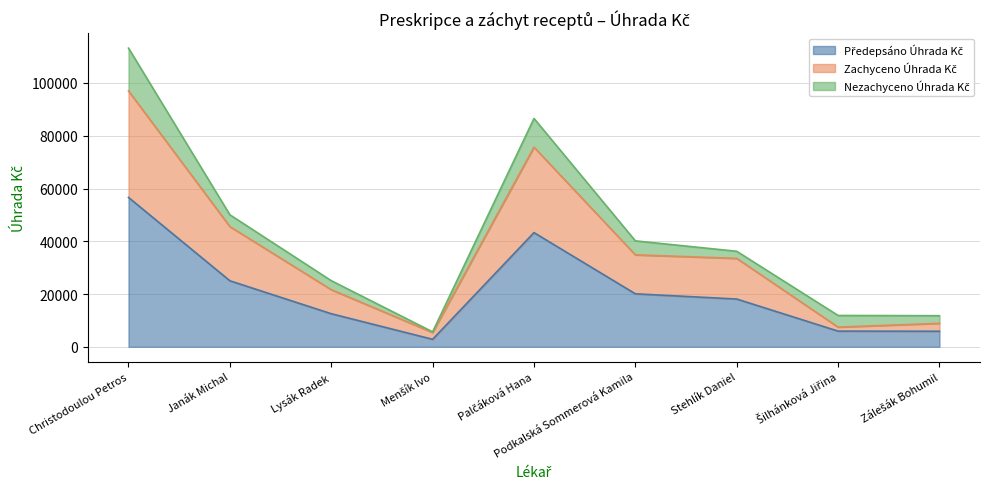

At which category is the sum across all series the highest?

Christodoulou Petros